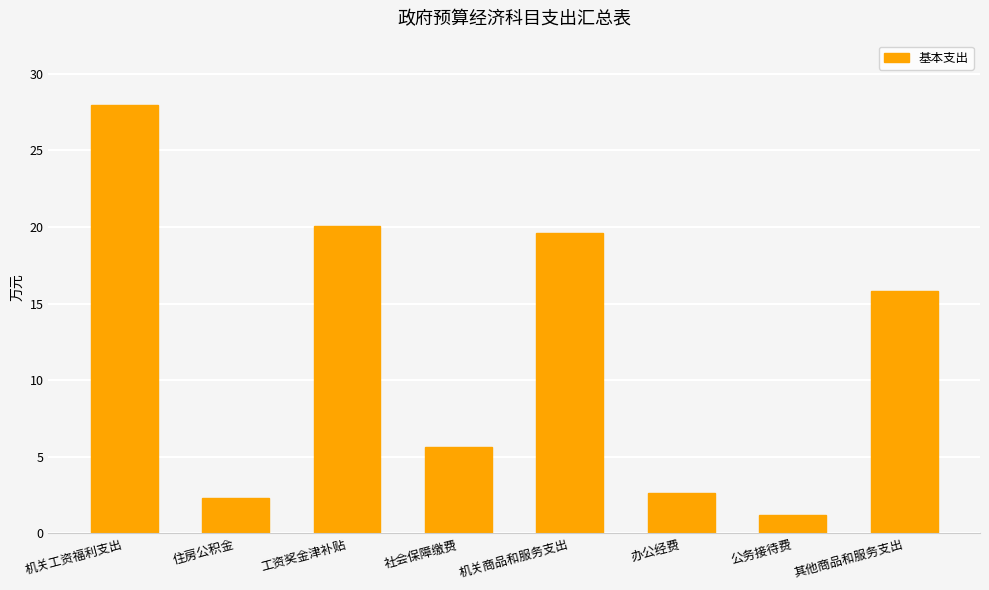

Reading right to left, transcribe all the data shown in this chart.

15.8	1.2	2.6	19.6	5.6	20.1	2.3	28.0